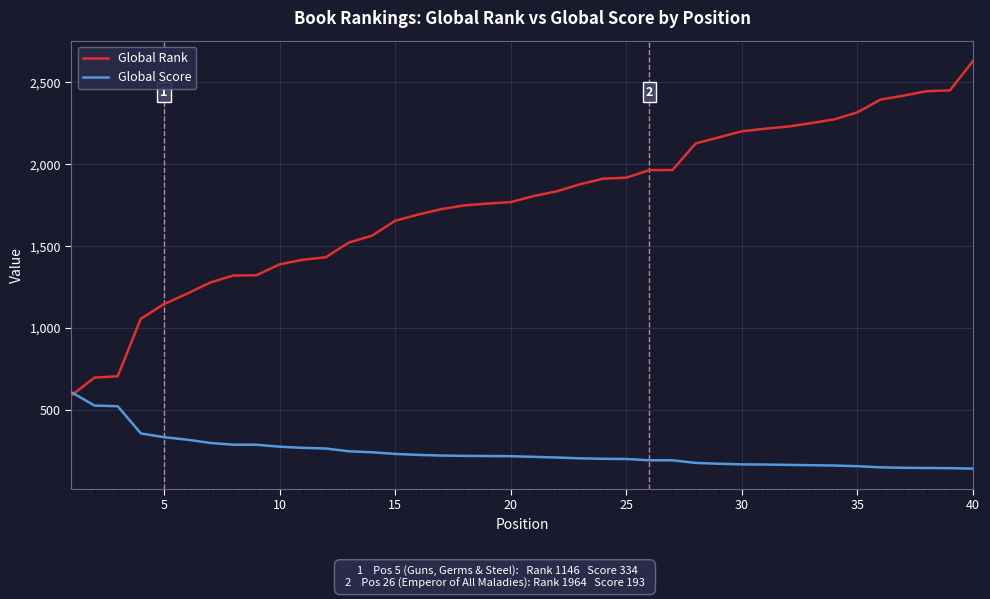

List the series in order of their overall mean, lowest first.

Global Score, Global Rank